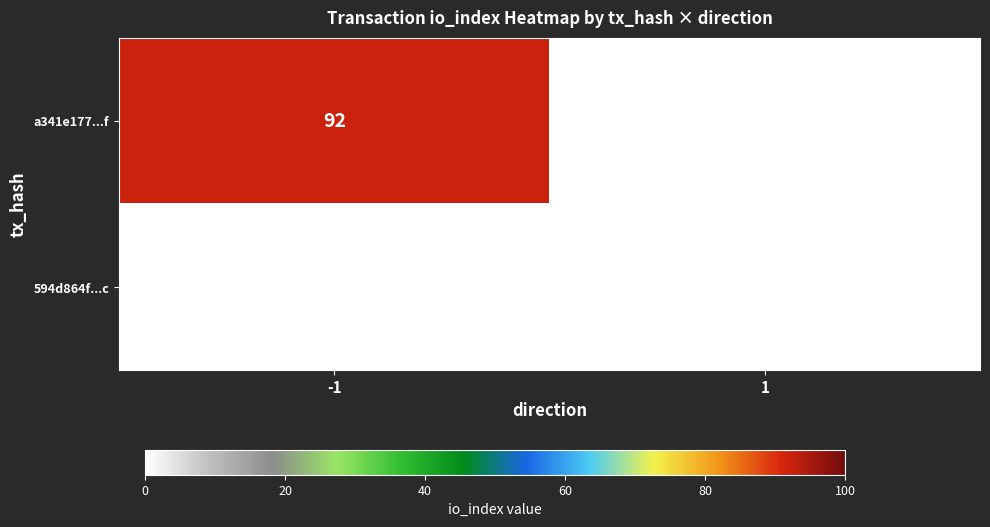

How many values in the a341e177...f series are below 92?

1